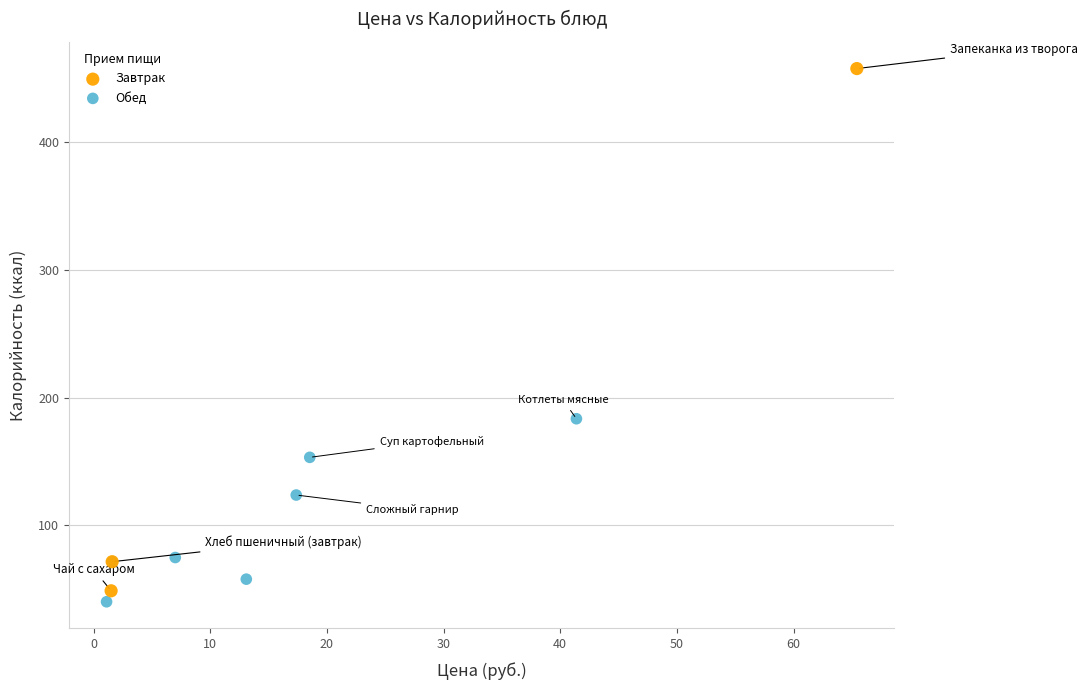

Which series has the widest spread of Y values?

Завтрак